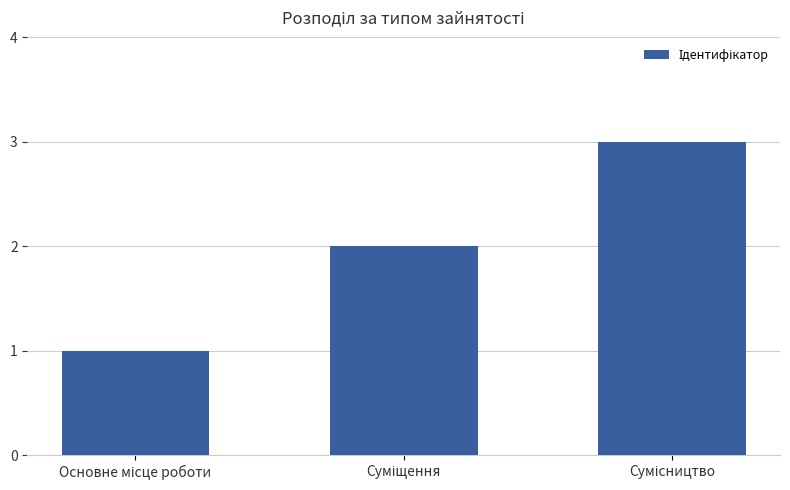

What is the maximum value shown in the chart?

3